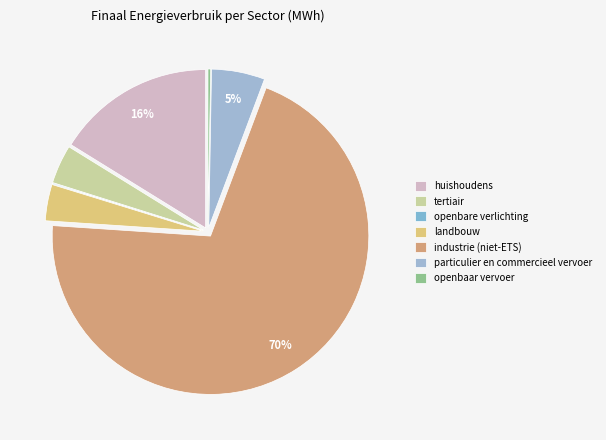

How many slices are in this pie chart?

7